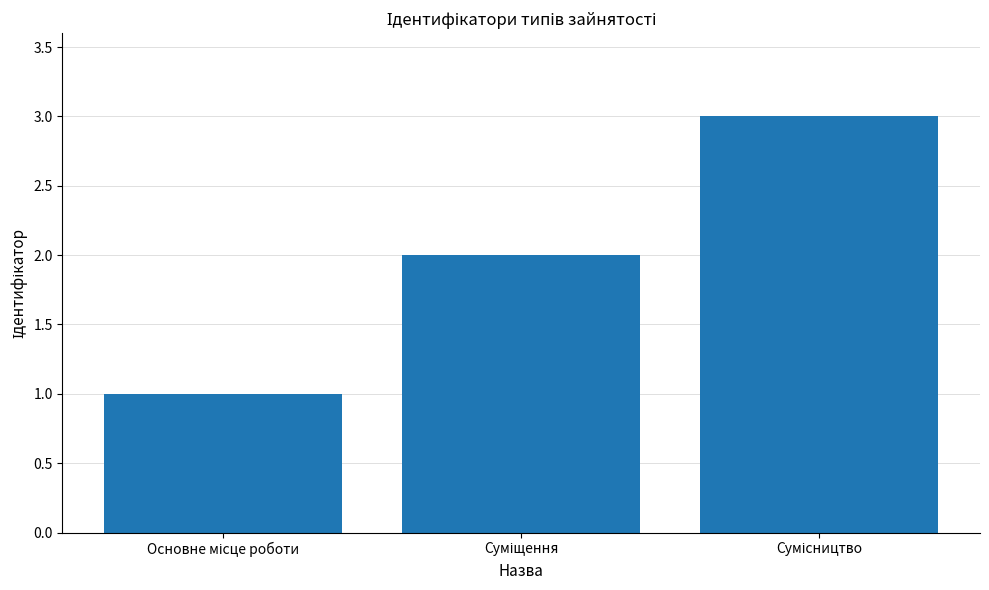

What is the minimum value shown in the chart?

1